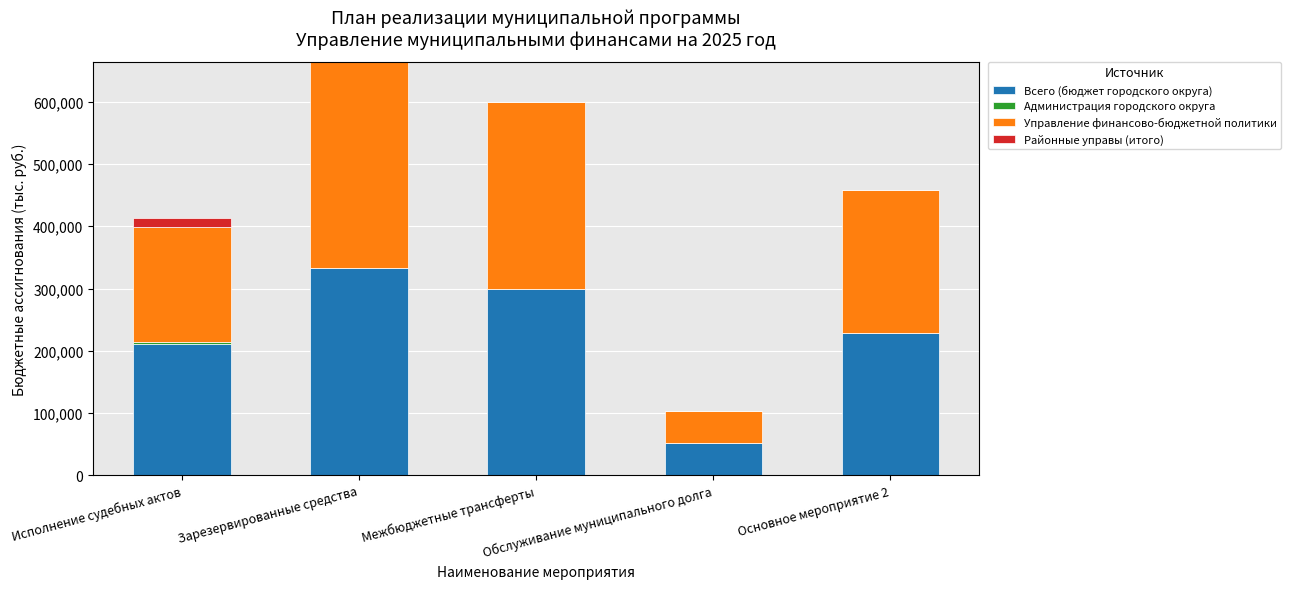

Are the bars horizontal?

No